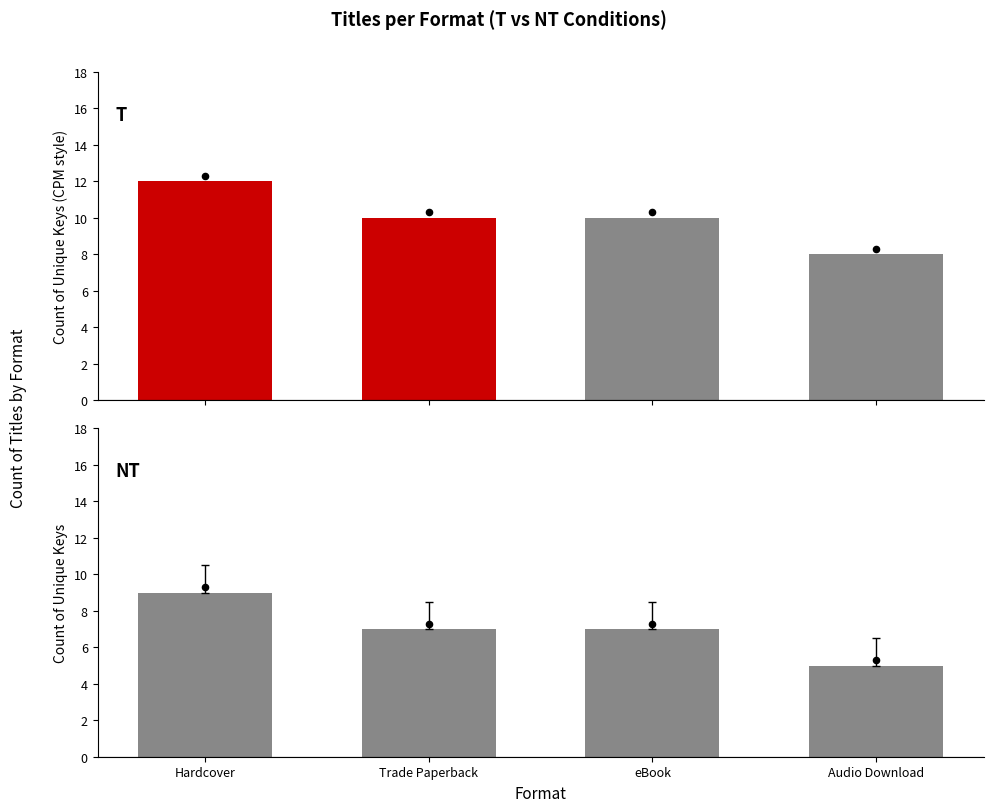

What are all the series names shown in the legend?

T, NT